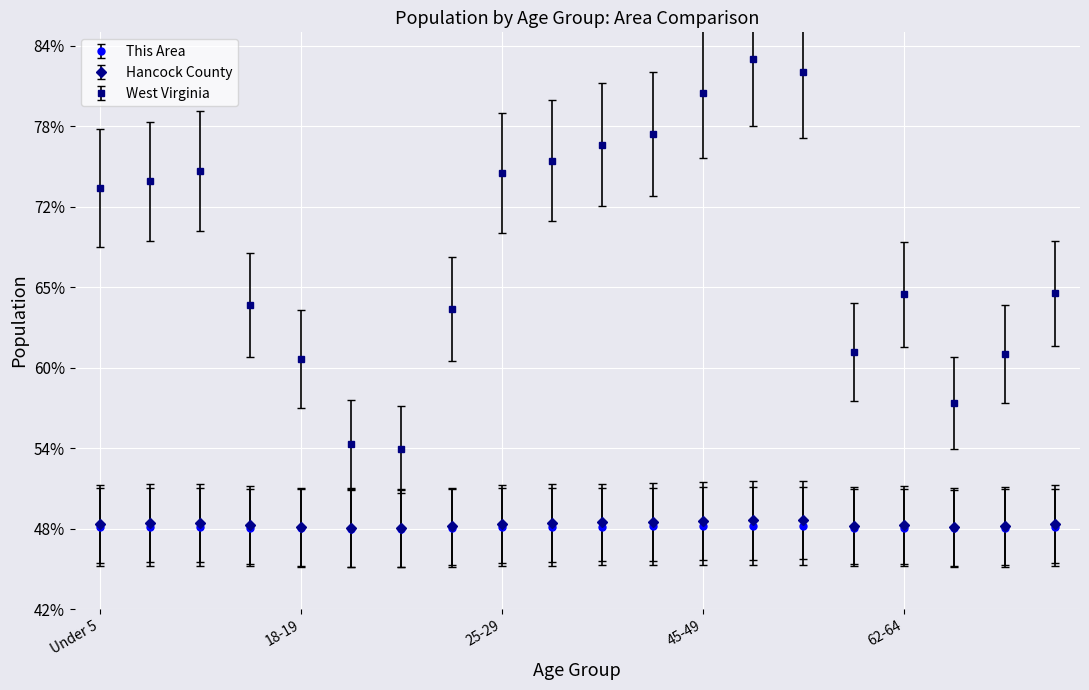

Reading left to right, what are all the values shown in this chart?

This Area: Under 5=0.5	5 to 9=0.5	10 to 14=0.5	15 to 17=0.5	18-19=0.5	20=0.5	21=0.5	22-24=0.5	25-29=0.5	30-34=0.5	35-39=0.5	40-44=0.5	45-49=0.5	50-54=0.5	55-59=0.5	60-61=0.5	62-64=0.5	65-66=0.5	67-69=0.5	70-74=0.5
Hancock County: Under 5=0.5	5 to 9=0.5	10 to 14=0.5	15 to 17=0.5	18-19=0.5	20=0.5	21=0.5	22-24=0.5	25-29=0.5	30-34=0.5	35-39=0.5	40-44=0.5	45-49=0.5	50-54=0.5	55-59=0.5	60-61=0.5	62-64=0.5	65-66=0.5	67-69=0.5	70-74=0.5
West Virginia: Under 5=0.7	5 to 9=0.7	10 to 14=0.7	15 to 17=0.6	18-19=0.6	20=0.5	21=0.5	22-24=0.6	25-29=0.7	30-34=0.8	35-39=0.8	40-44=0.8	45-49=0.8	50-54=0.8	55-59=0.8	60-61=0.6	62-64=0.7	65-66=0.6	67-69=0.6	70-74=0.7